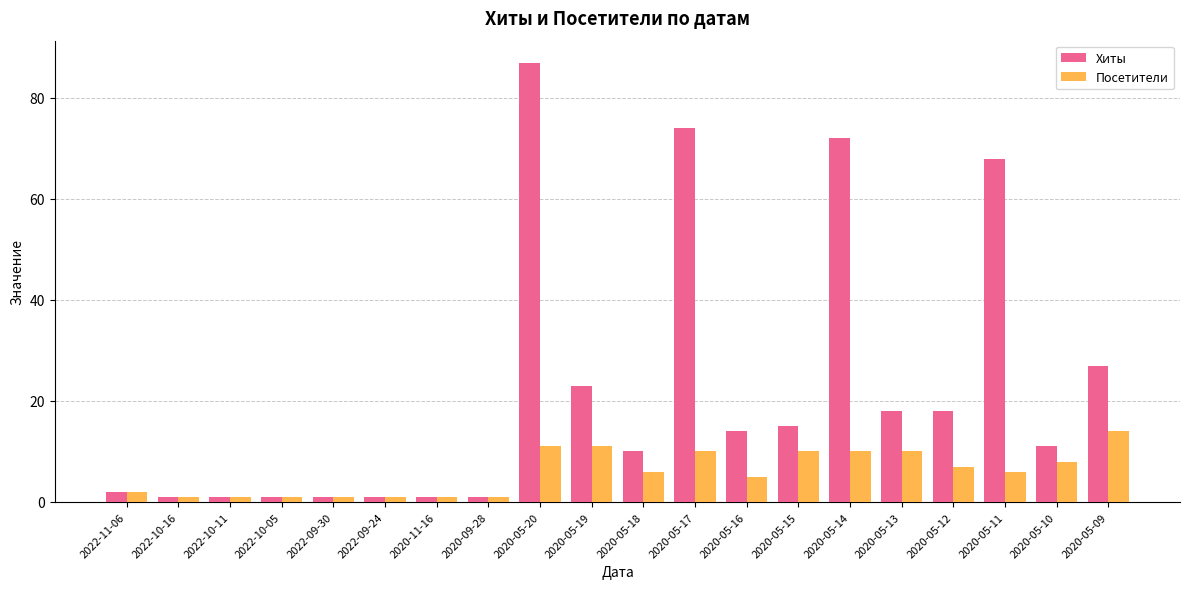

Is it true that Посетители equals 5 at 2020-05-13?

False